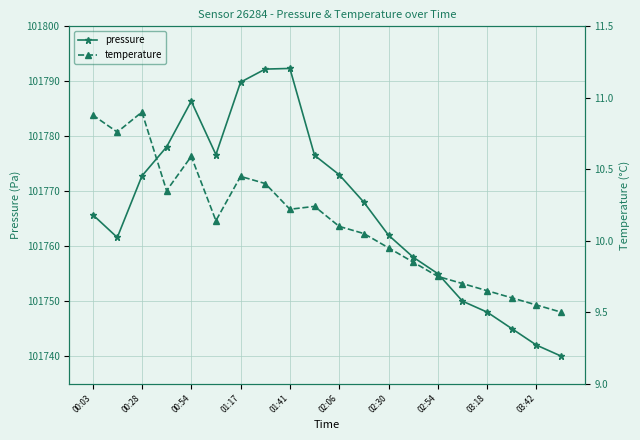

True or false: pressure has a value of 30424.1 at 02:54.

False